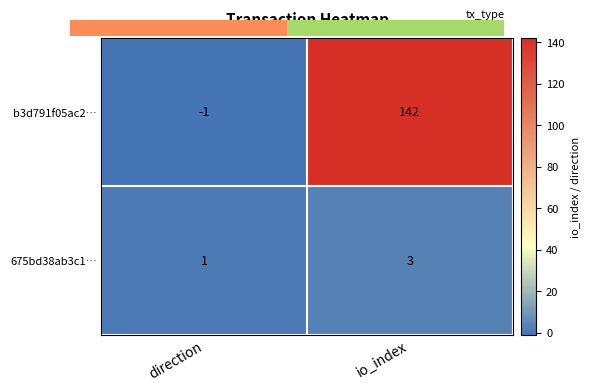

The 675bd38ab3c1… series shows 1 at direction. True or false?

True